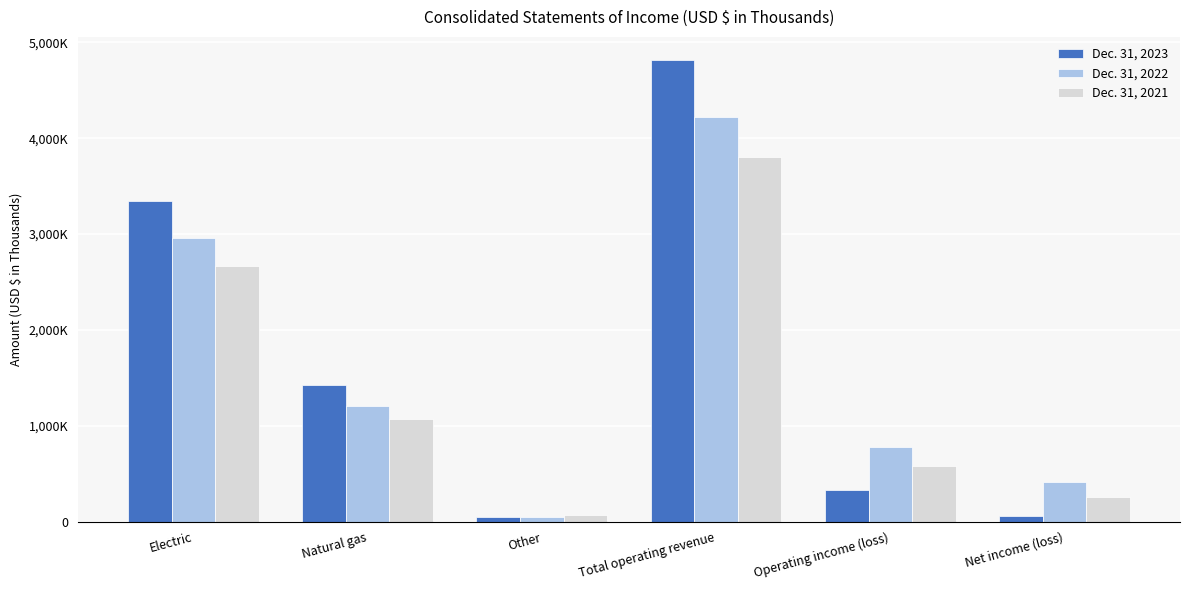

What are all the series names shown in the legend?

Dec. 31, 2023, Dec. 31, 2022, Dec. 31, 2021